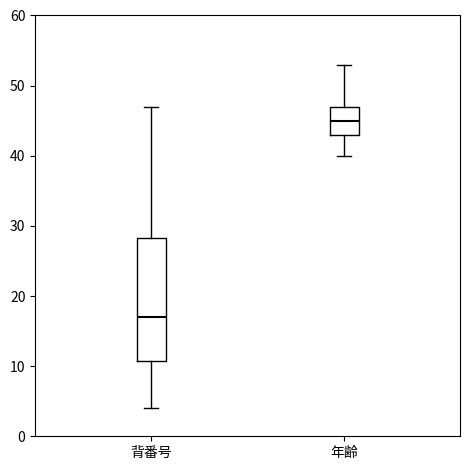

Reading left to right, transcribe this box plot: for each box, give where its median line is, the range the box spans, and where its two whiskers end, as read against the y-axis. The values are not printed on the chart, so give them approximately, as read against the axis.

背番号: median 17, box 11 to 28, whiskers 4 to 47
年齢: median 45, box 43 to 47, whiskers 40 to 53